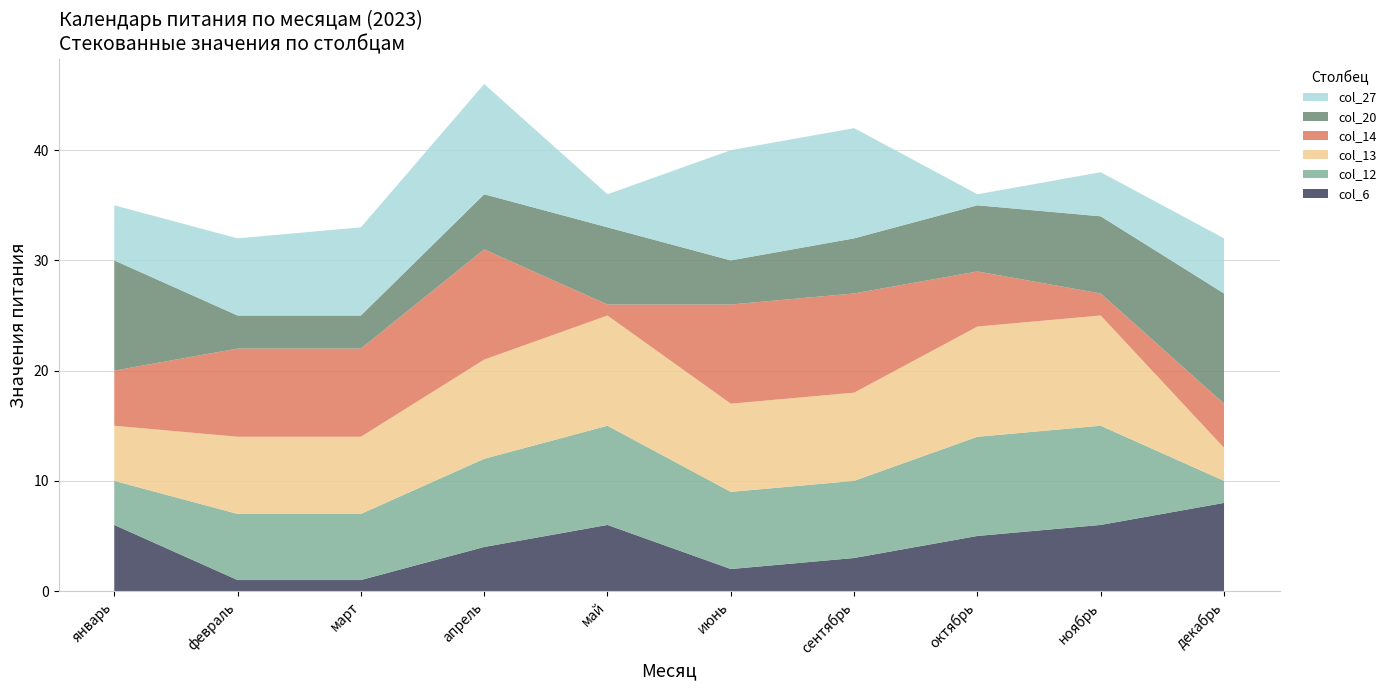

Reading left to right, what are all the values shown in this chart?

col_6: январь=6	февраль=1	март=1	апрель=4	май=6	июнь=2	сентябрь=3	октябрь=5	ноябрь=6	декабрь=8
col_12: январь=4	февраль=6	март=6	апрель=8	май=9	июнь=7	сентябрь=7	октябрь=9	ноябрь=9	декабрь=2
col_13: январь=5	февраль=7	март=7	апрель=9	май=10	июнь=8	сентябрь=8	октябрь=10	ноябрь=10	декабрь=3
col_14: январь=5	февраль=8	март=8	апрель=10	май=1	июнь=9	сентябрь=9	октябрь=5	ноябрь=2	декабрь=4
col_20: январь=10	февраль=3	март=3	апрель=5	май=7	июнь=4	сентябрь=5	октябрь=6	ноябрь=7	декабрь=10
col_27: январь=5	февраль=7	март=8	апрель=10	май=3	июнь=10	сентябрь=10	октябрь=1	ноябрь=4	декабрь=5